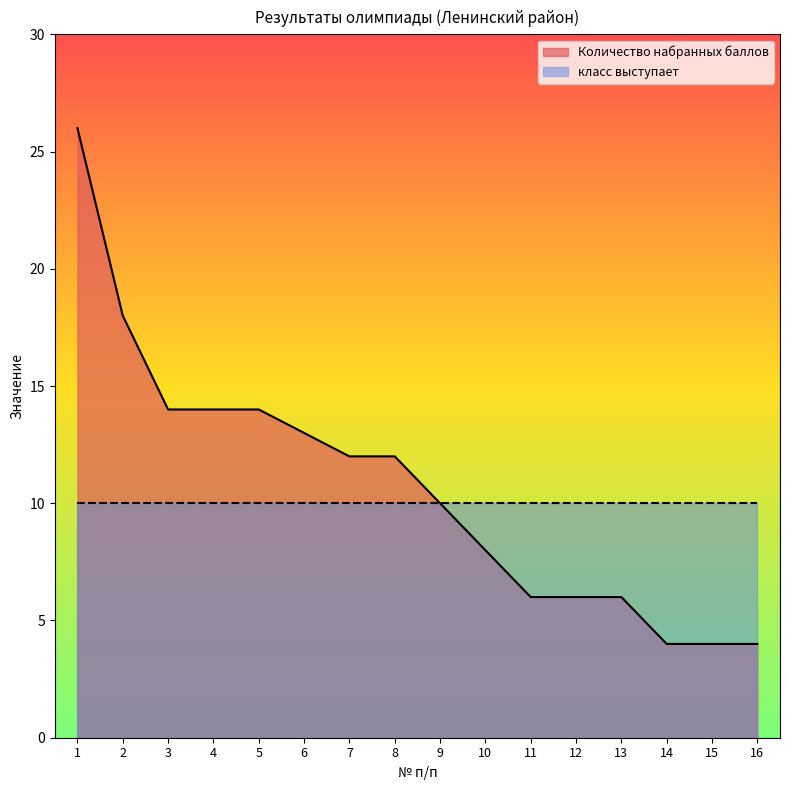

What is the greatest value displayed?

26